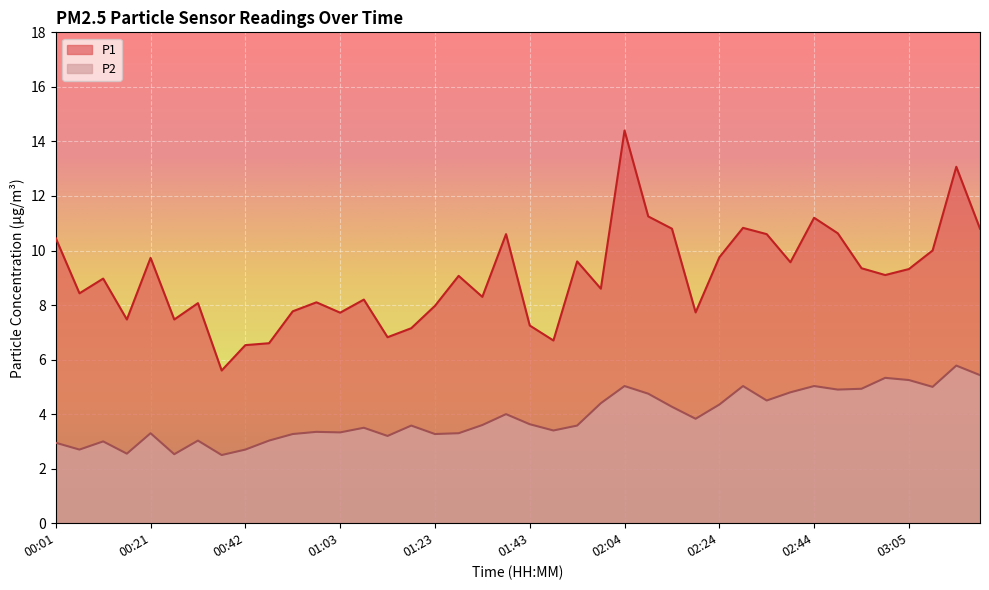

Count the number of categories in the chart.

40